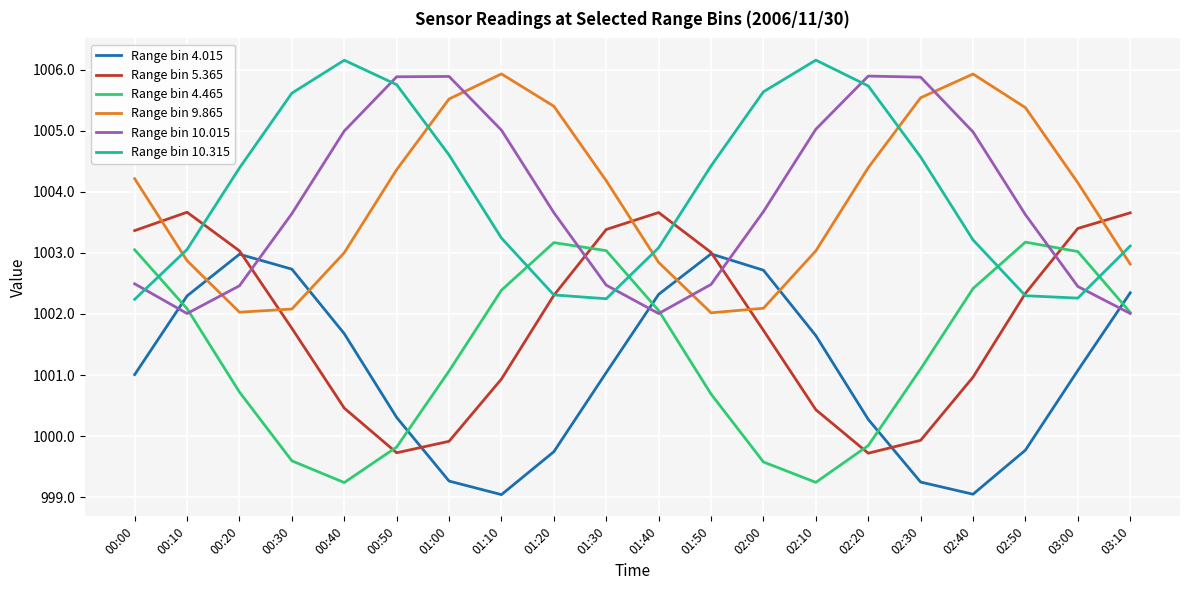

What is the average value of the Range bin 4.015 series?

1001.1